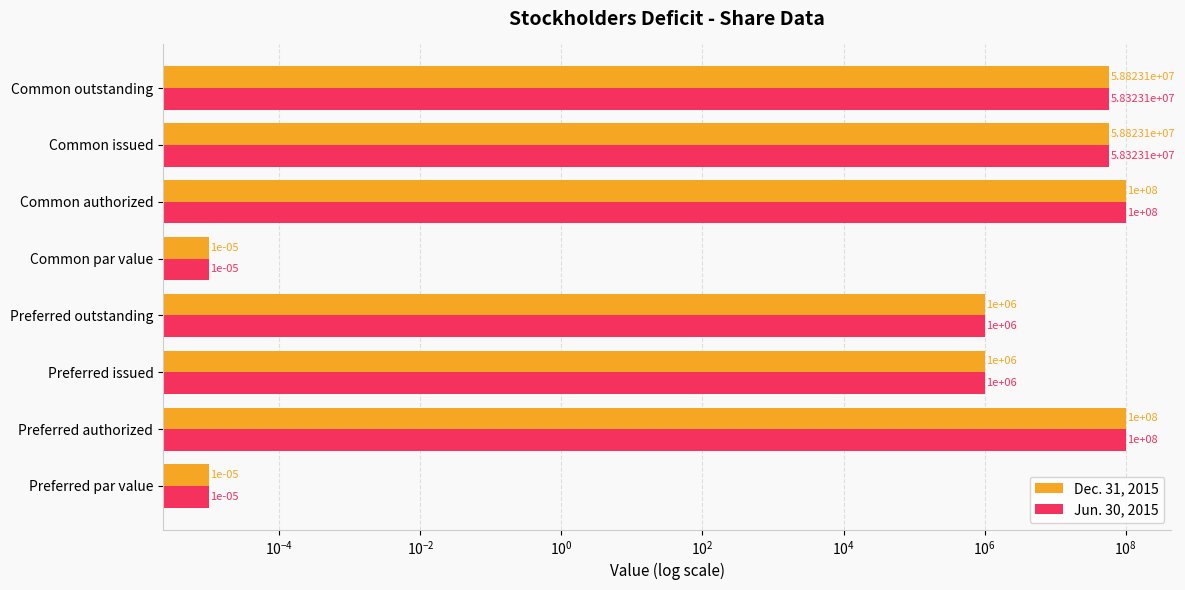

Which series has the largest range (max minus min)?

Dec. 31, 2015